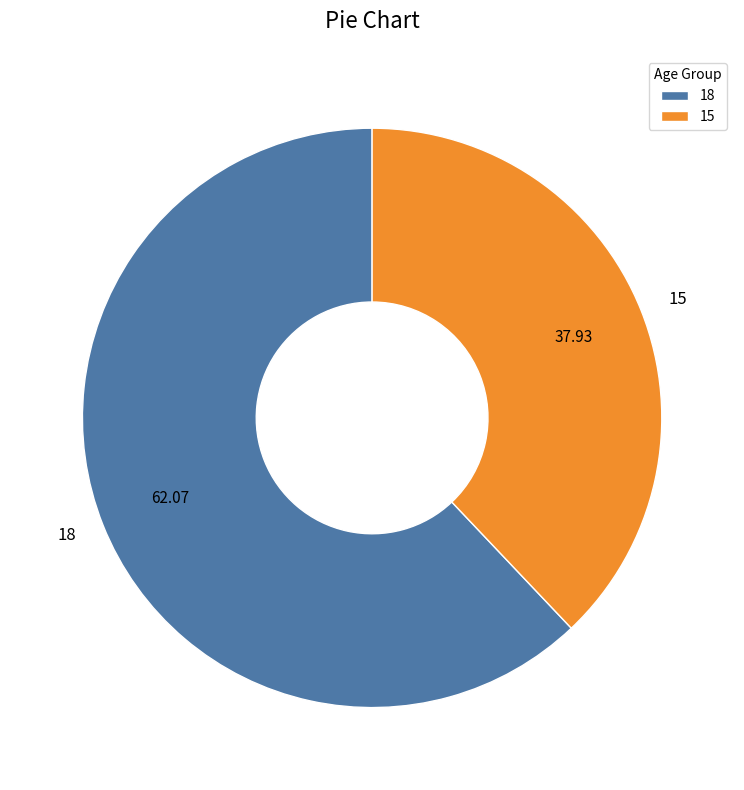

Is there any slice that represents more than half of the pie?

Yes